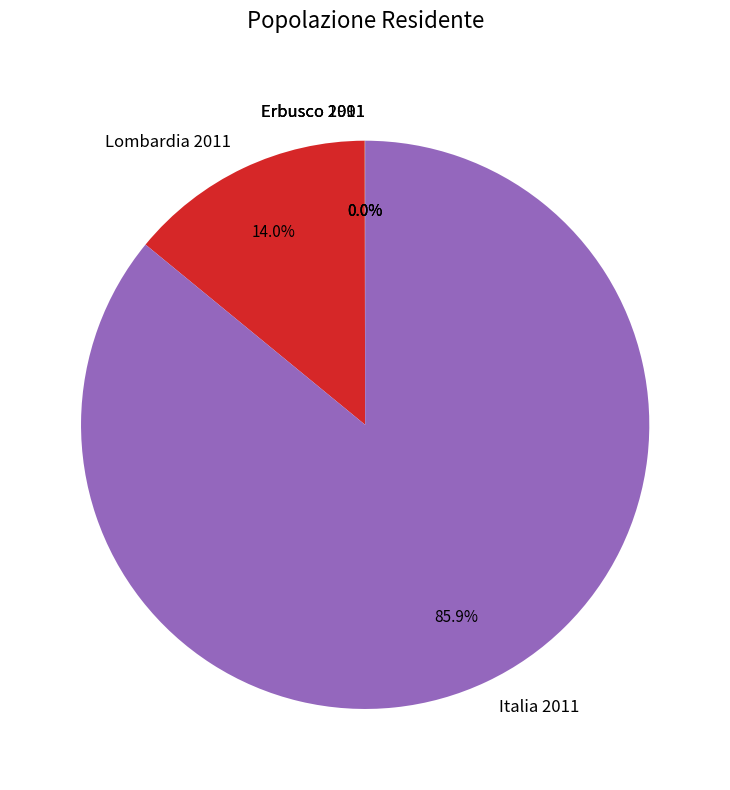

What is the total percentage of Lombardia 2011 and Italia 2011?

100.0%